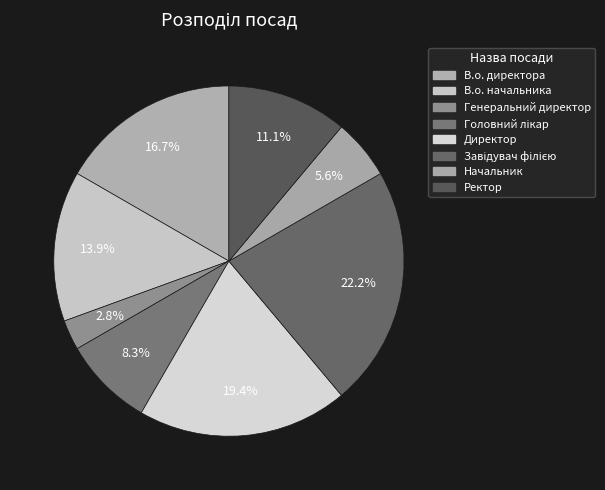

Does any single category account for the majority?

No